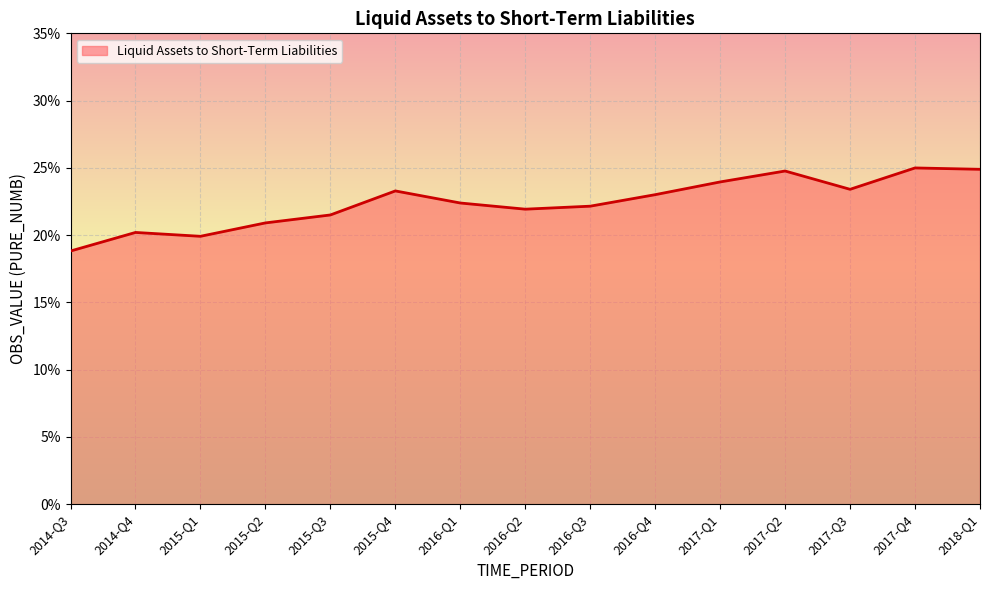

Rank the categories by value from lowest to highest.

2014-Q3, 2015-Q1, 2014-Q4, 2015-Q2, 2015-Q3, 2016-Q2, 2016-Q3, 2016-Q1, 2016-Q4, 2015-Q4, 2017-Q3, 2017-Q1, 2017-Q2, 2018-Q1, 2017-Q4